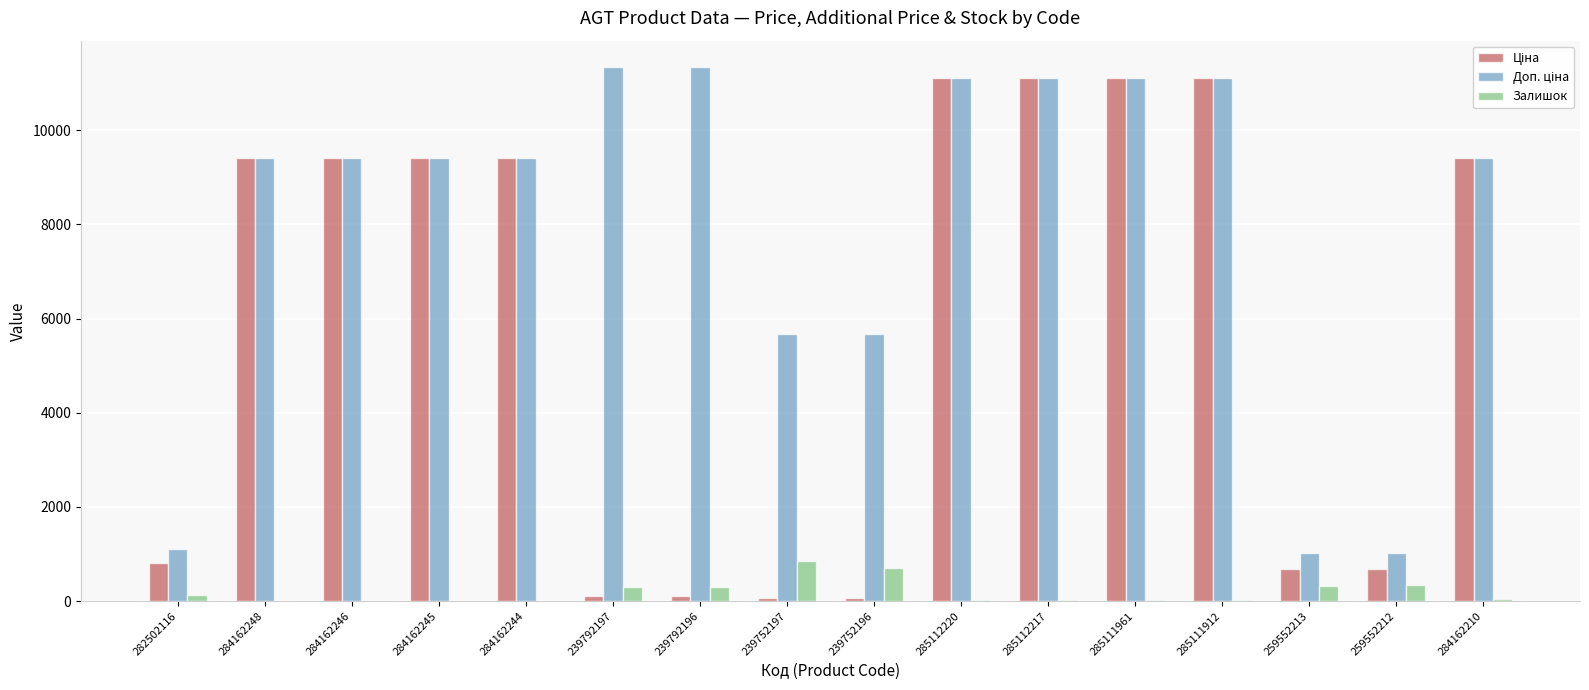

What is the maximum value shown in the chart?

11334.0